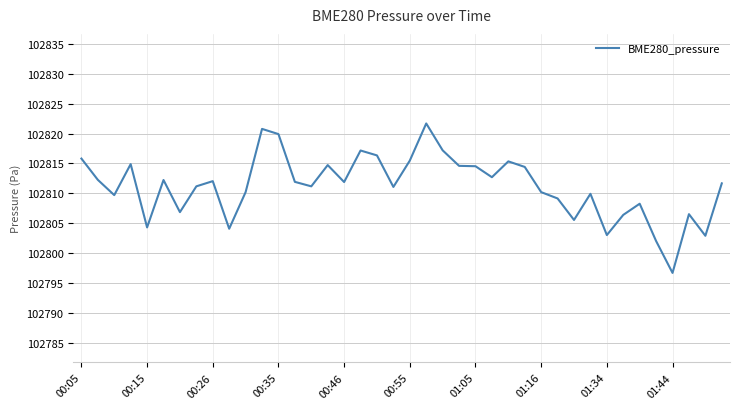

True or false: the data has more than 2 interior local peaks.

True